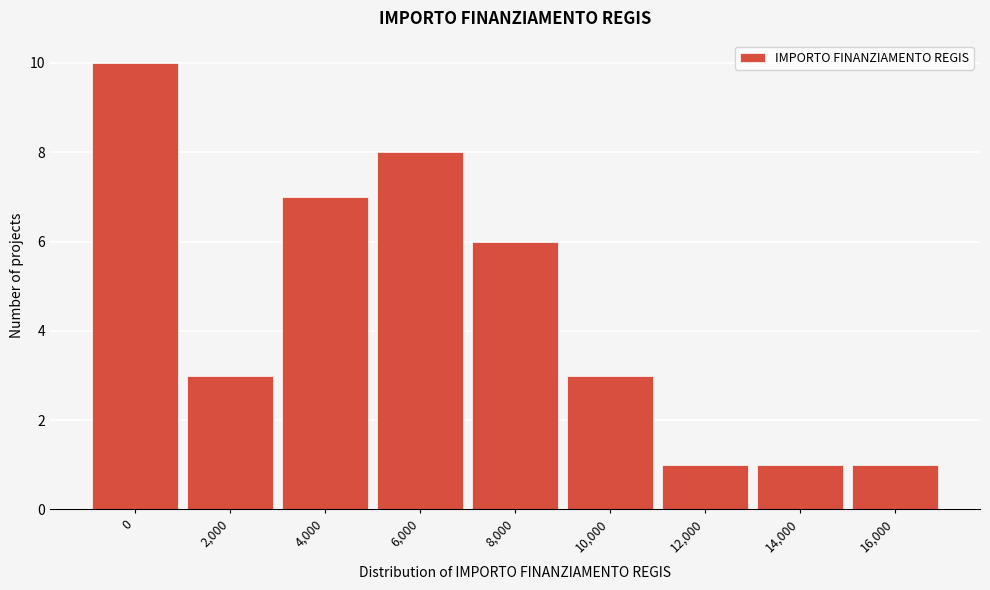

Reading left to right, transcribe all the data shown in this chart.

10	3	7	8	6	3	1	1	1